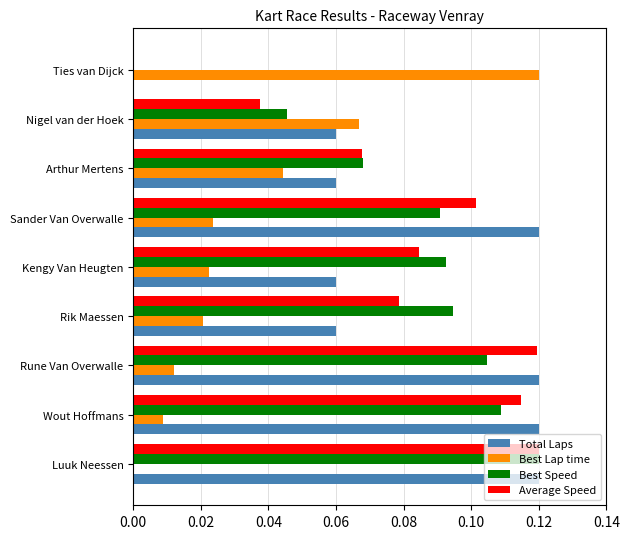

Is it true that Best Speed equals 0.0 at Rune Van Overwalle?

False